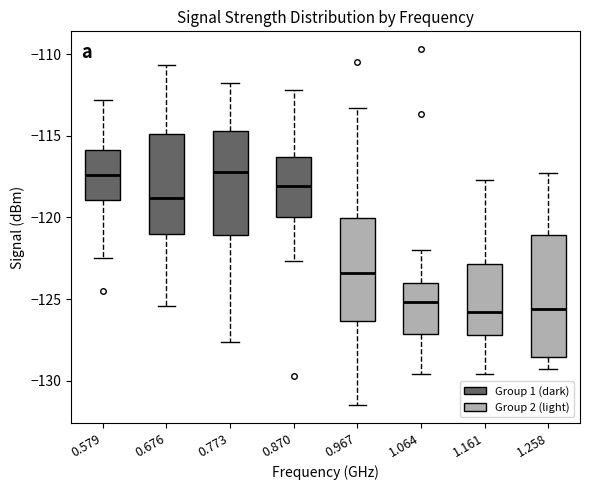

Where does the upper whisker of the box at x = 0.967 end on the y-axis? The values are not printed on the chart, so give them approximately, as read against the axis.

-113.5